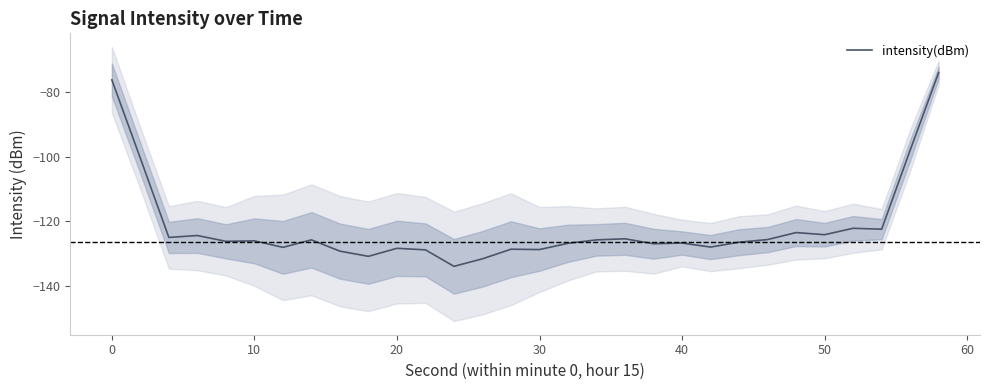

What is the highest value of the intensity(dBm) series?

-73.9